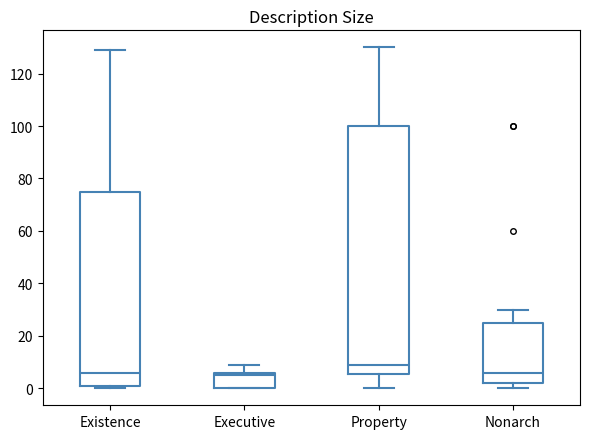

Which box's median line is the highest?

Property